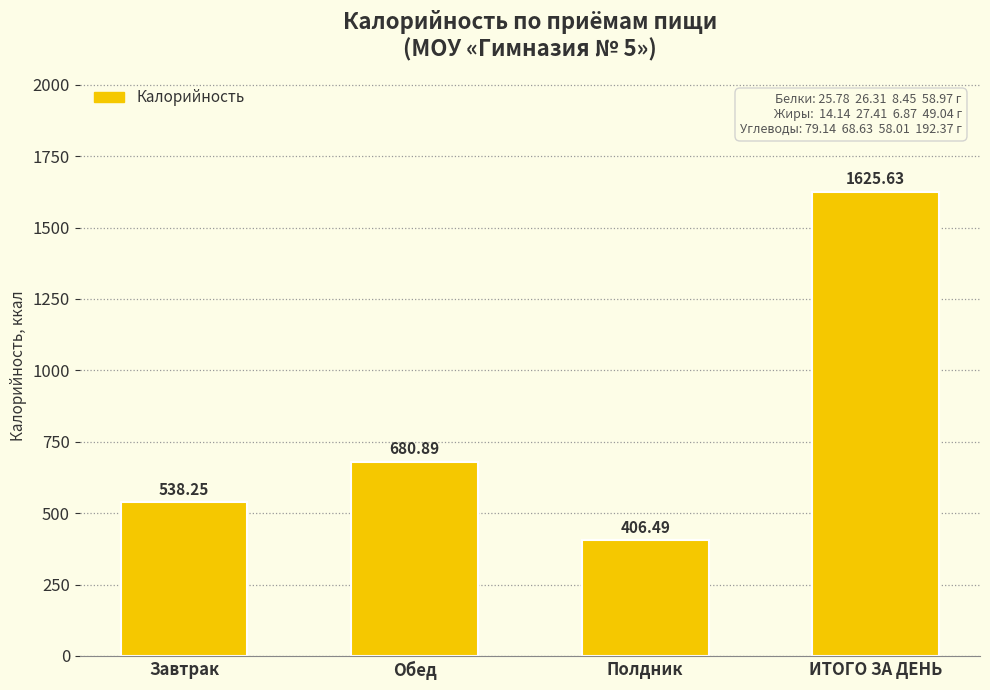

What is the value of the 3rd bar from the left?

406.5